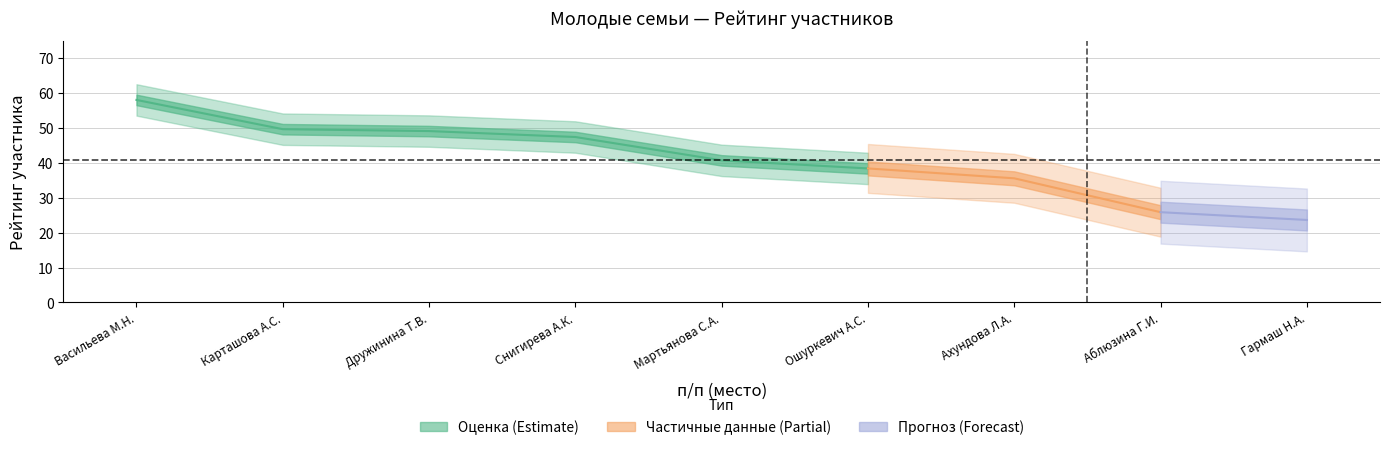

Reading right to left, transcribe all the data shown in this chart.

9=23.6	8=25.9	7=35.5	6=38.4	5=40.7	4=47.4	3=49.1	2=49.6	1=58.0